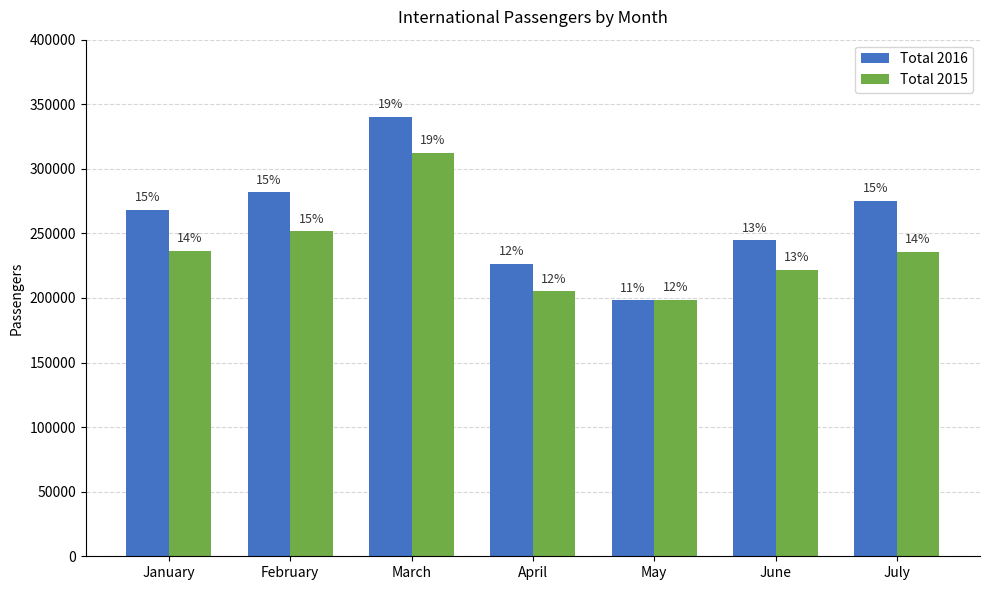

Does the chart contain any negative values?

No